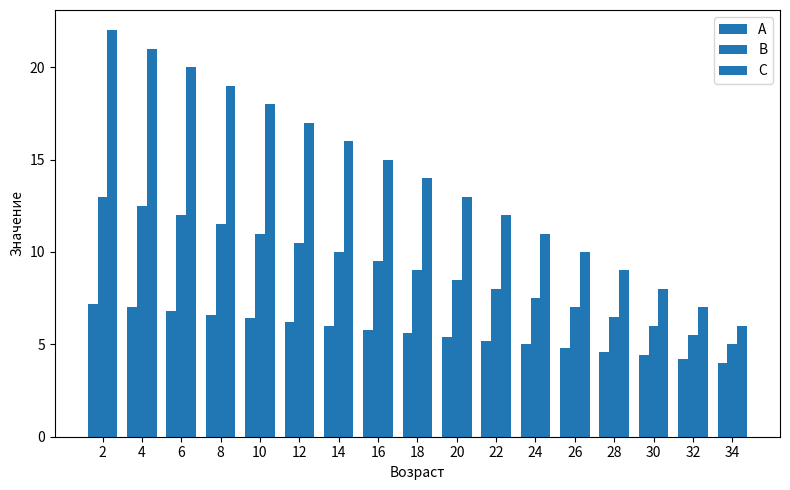

What is the difference between the maximum and second lowest values in the C series?

15.0